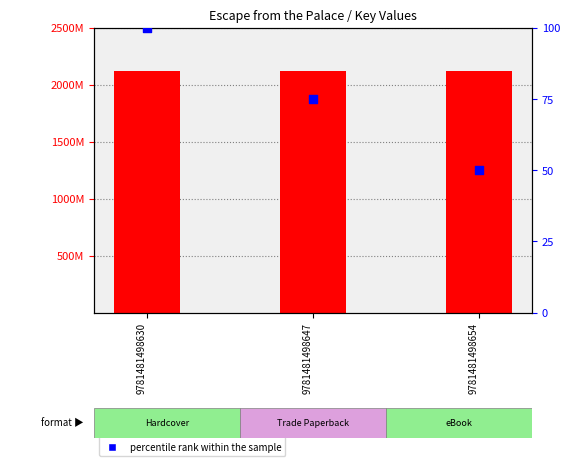

Which series contains the highest Y value?

Key